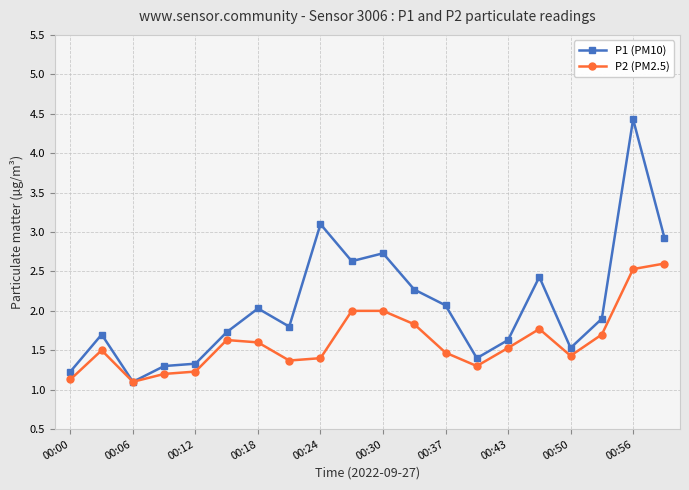

Which series has the largest range (max minus min)?

P1 (PM10)